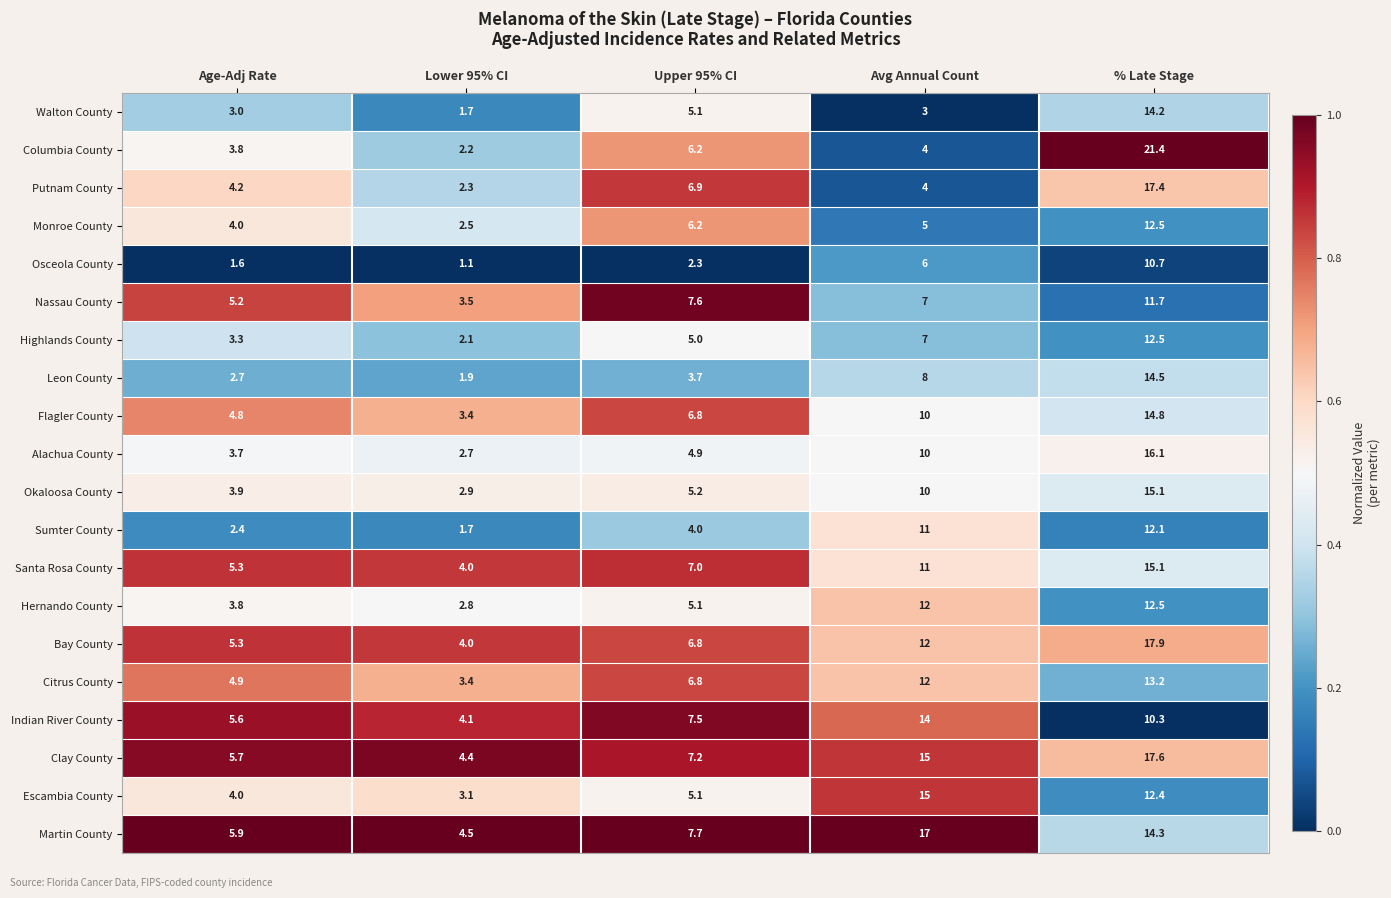

What is the difference between the maximum and second lowest values in the Hernando County series?

8.7